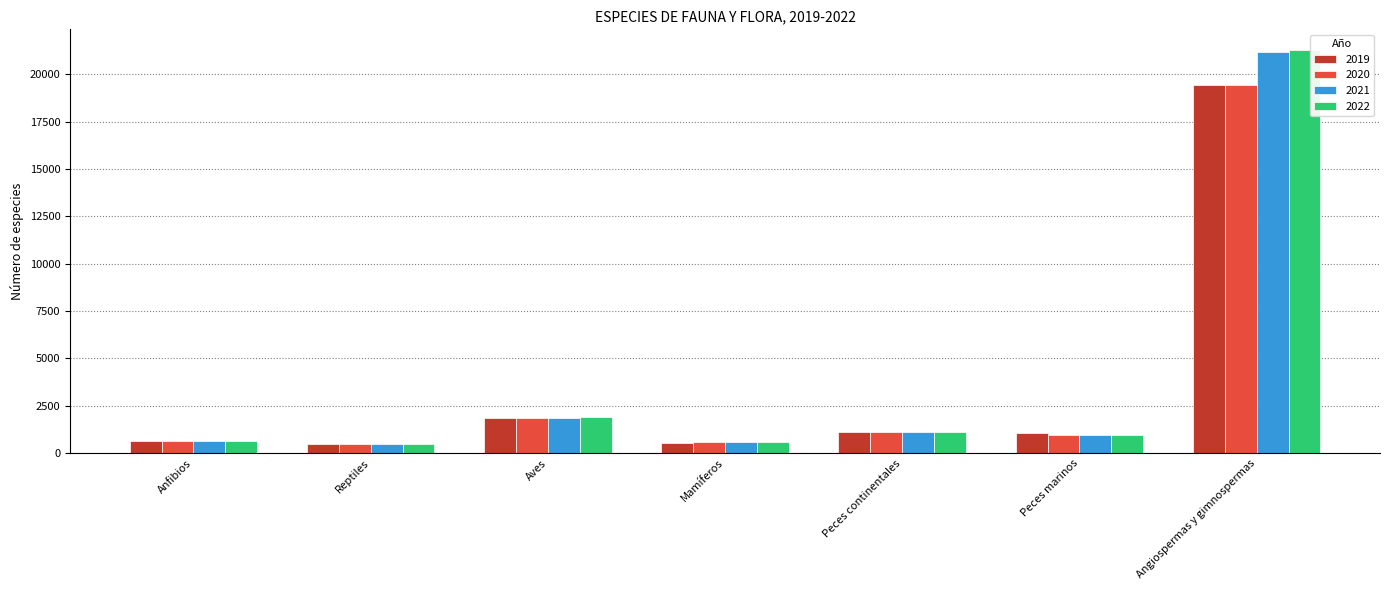

True or false: 2019 has a value of 6961 at Angiospermas y gimnospermas.

False